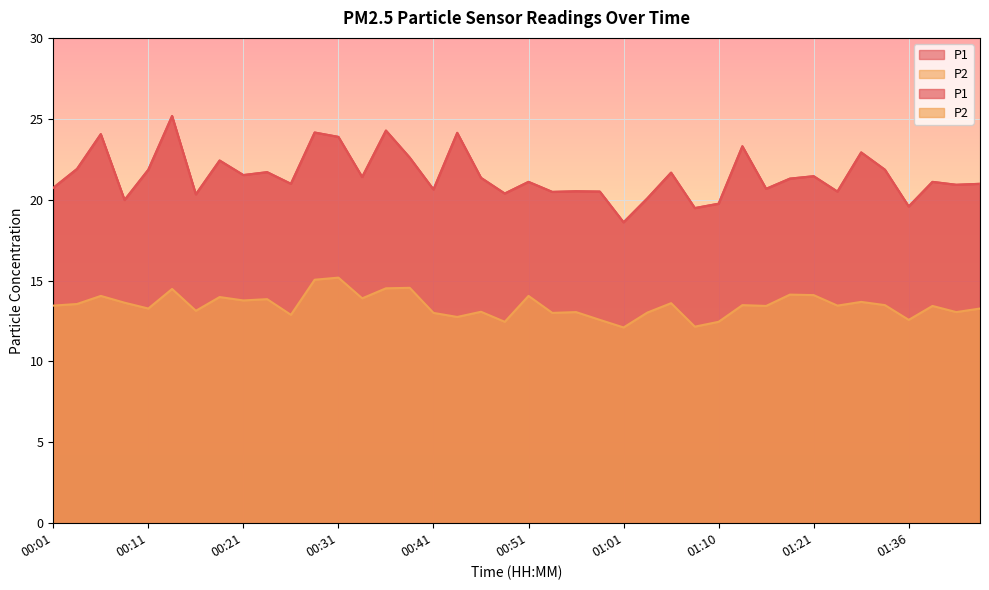

The value of P2 at 00:41 is 13.0. True or false?

True